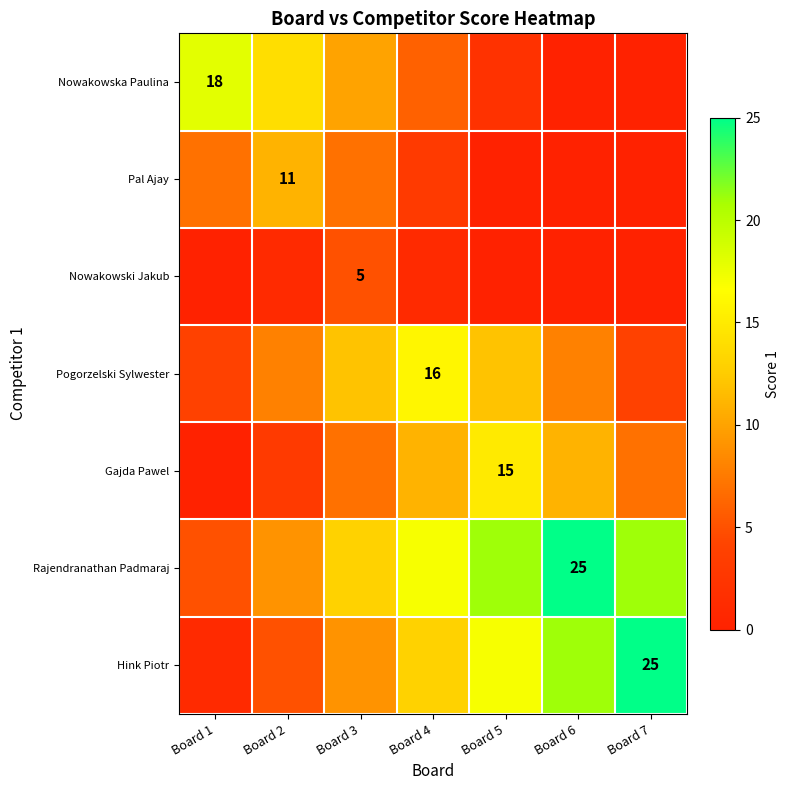

The value of Pal Ajay at Board 2 is 3. True or false?

False